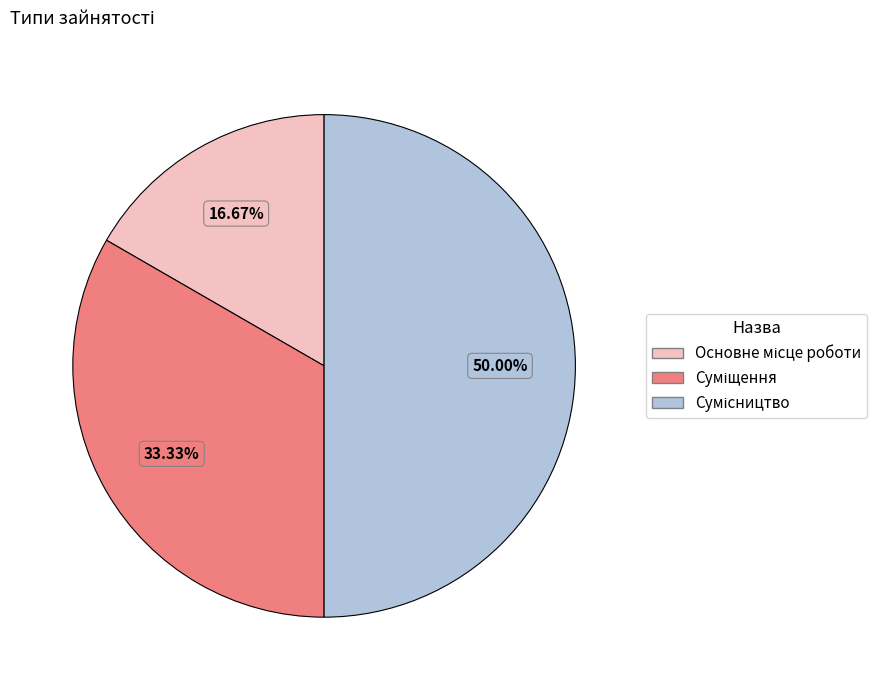

How many segments does this pie chart have?

3